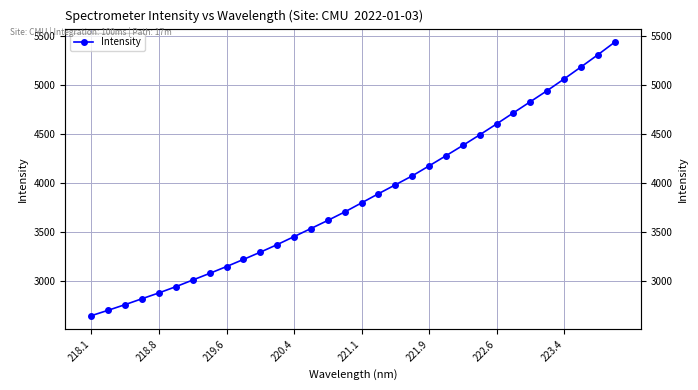

What is the value of the 15th point from the left?

3616.1